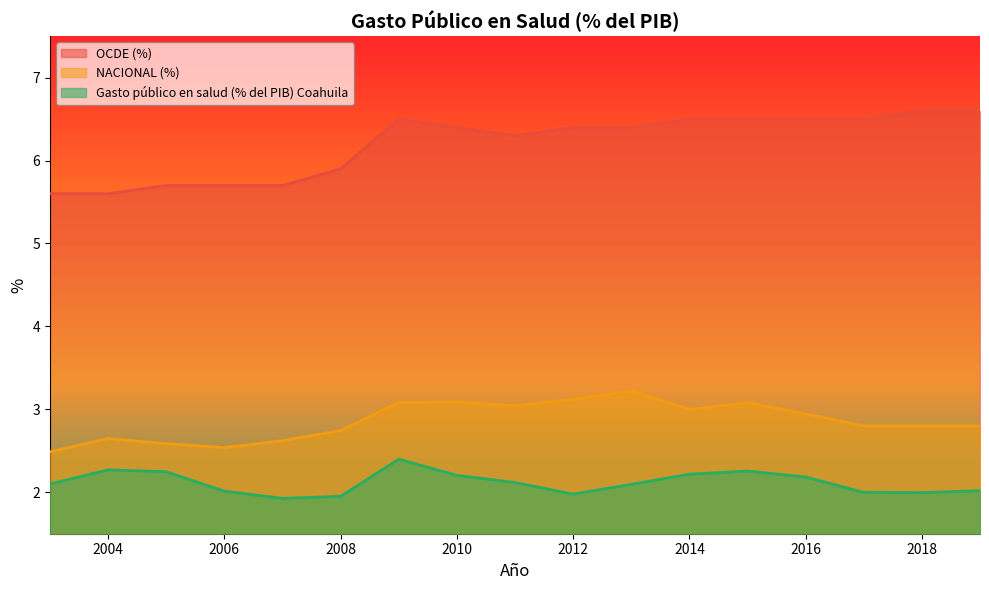

What is the total value across all series at 2008?

10.6